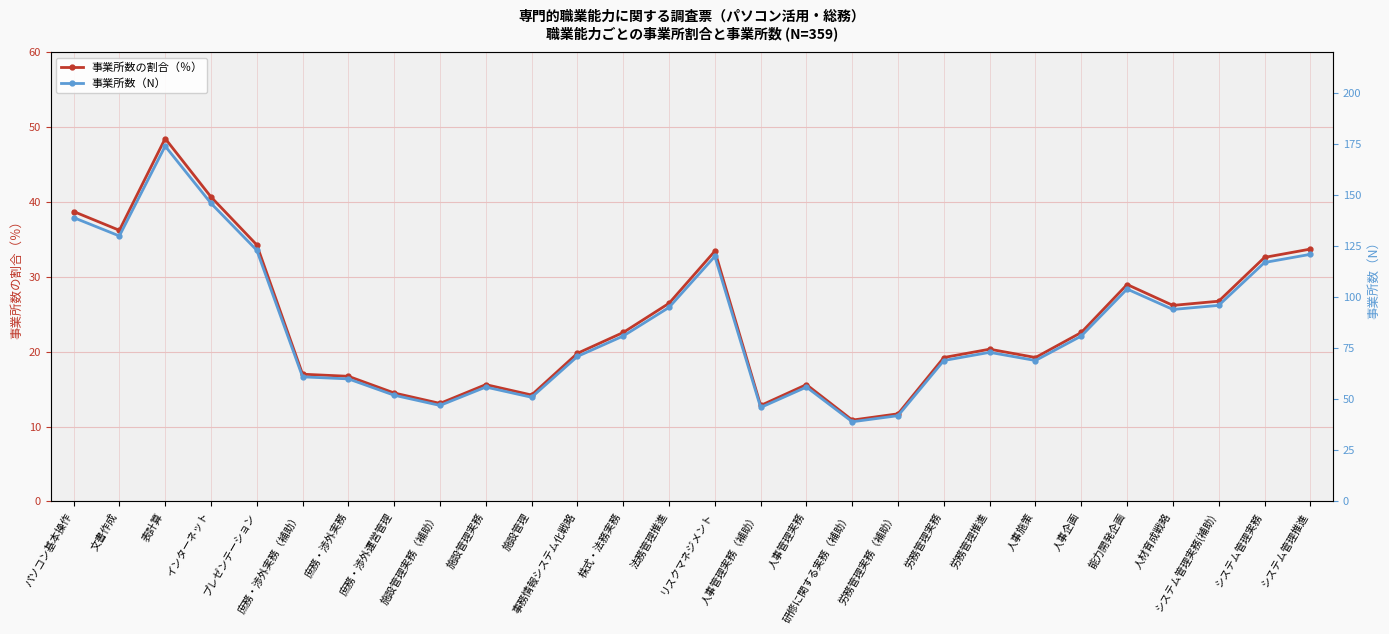

What is the average value of the 事業所数（N） series?

86.2